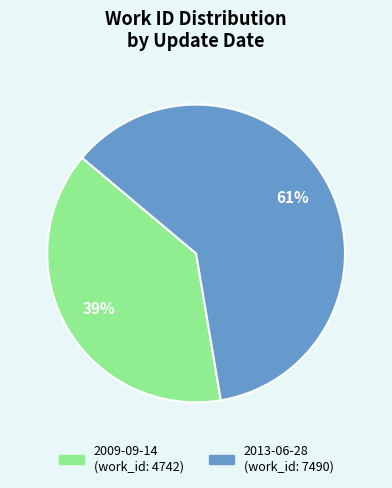

What is the ratio of the value at 2013-06-28 to the value at 2009-09-14?

1.6